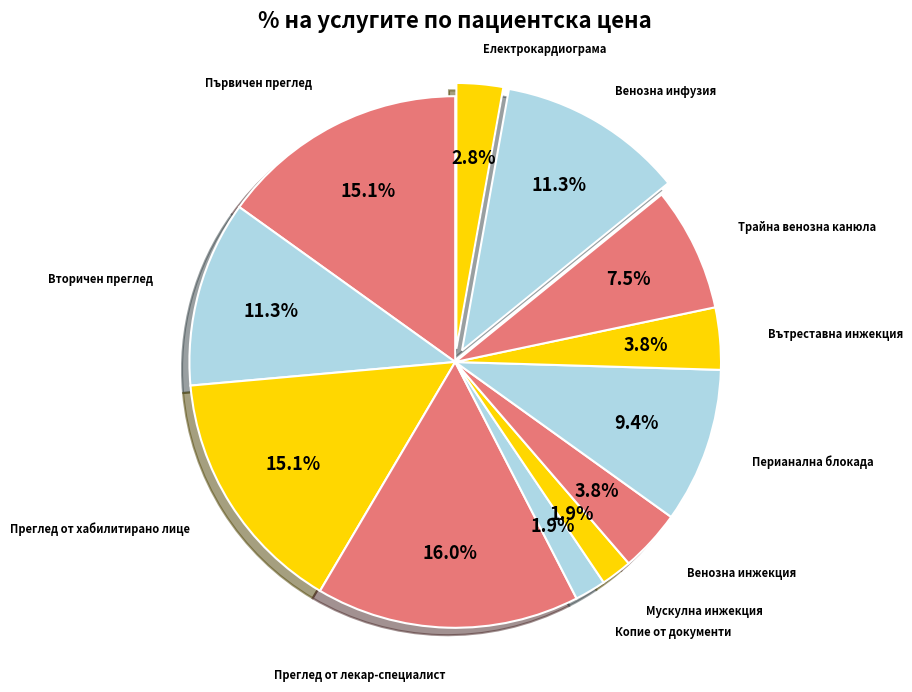

How many slices are in this pie chart?

12